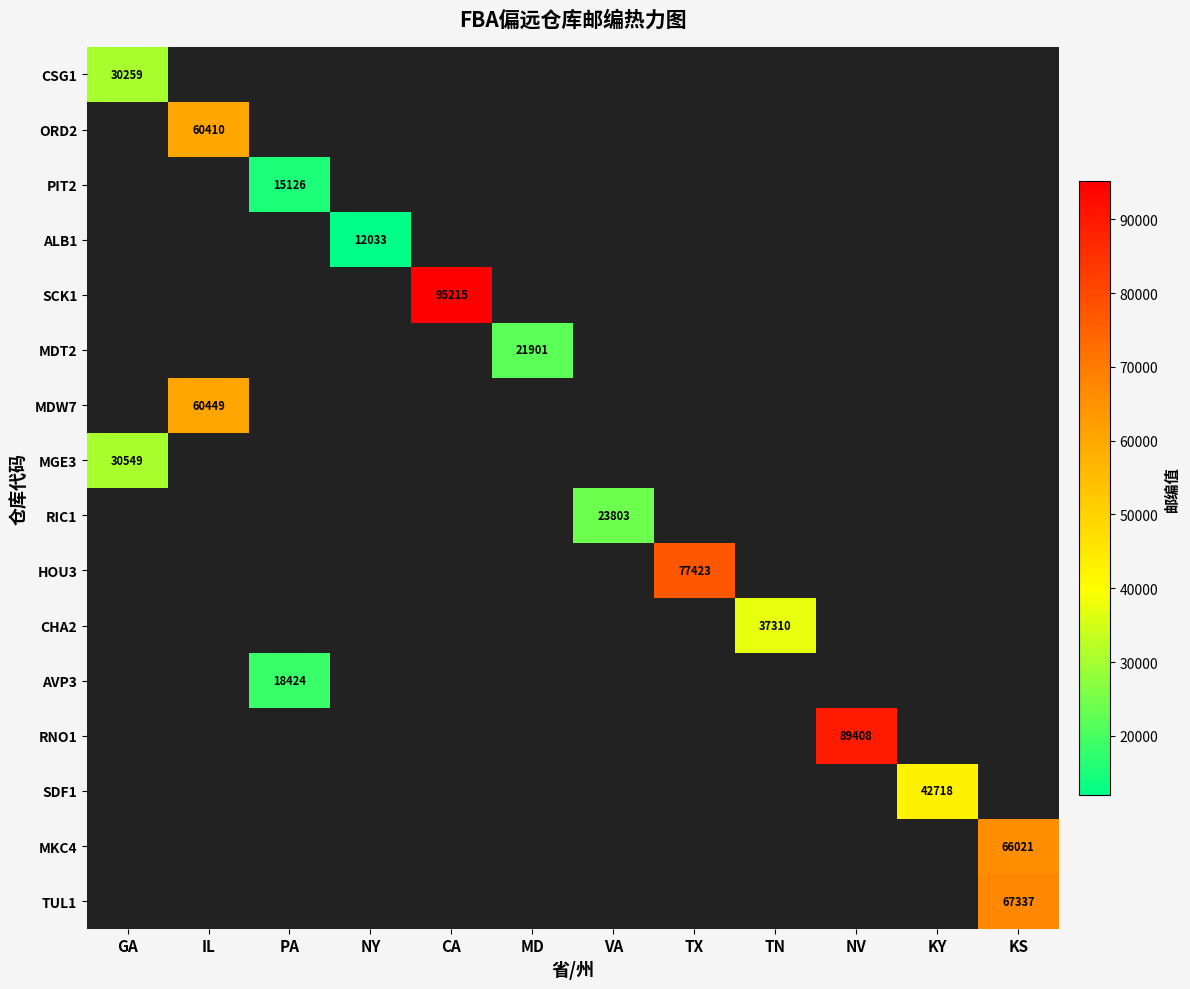

True or false: MDW7 has a value of 41109 at IL.

False